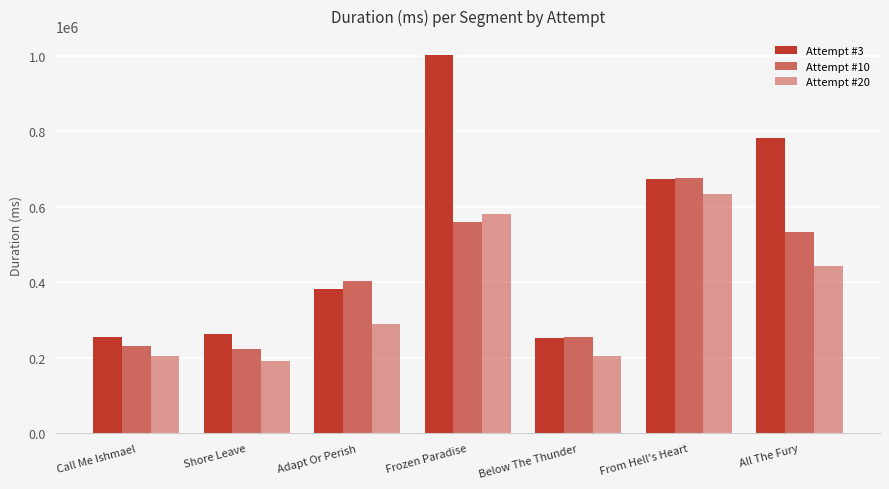

Rank the series at All The Fury from highest to lowest value.

Attempt #3, Attempt #10, Attempt #20